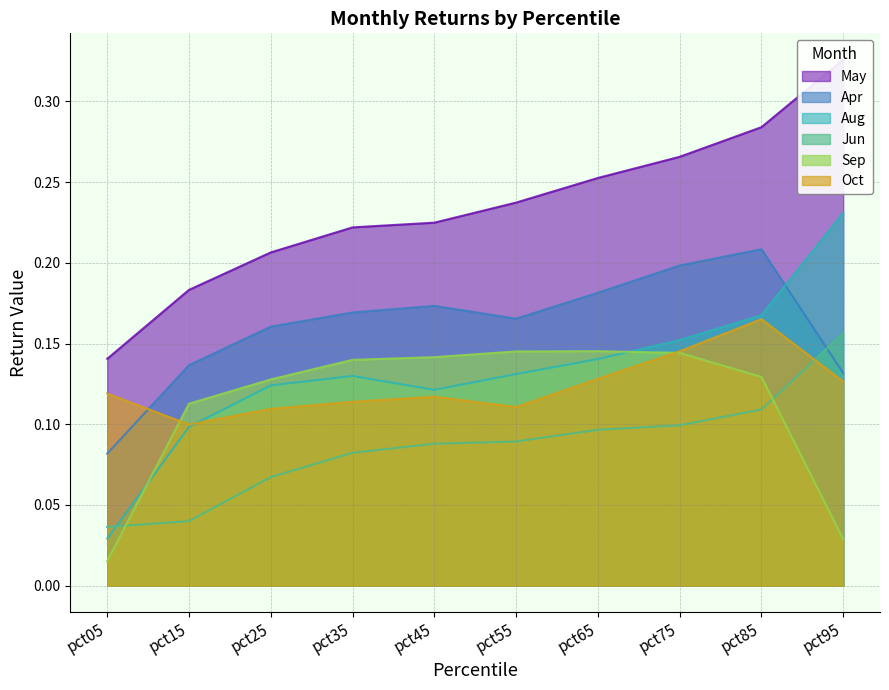

Is it true that Oct equals 0.2 at pct95?

False